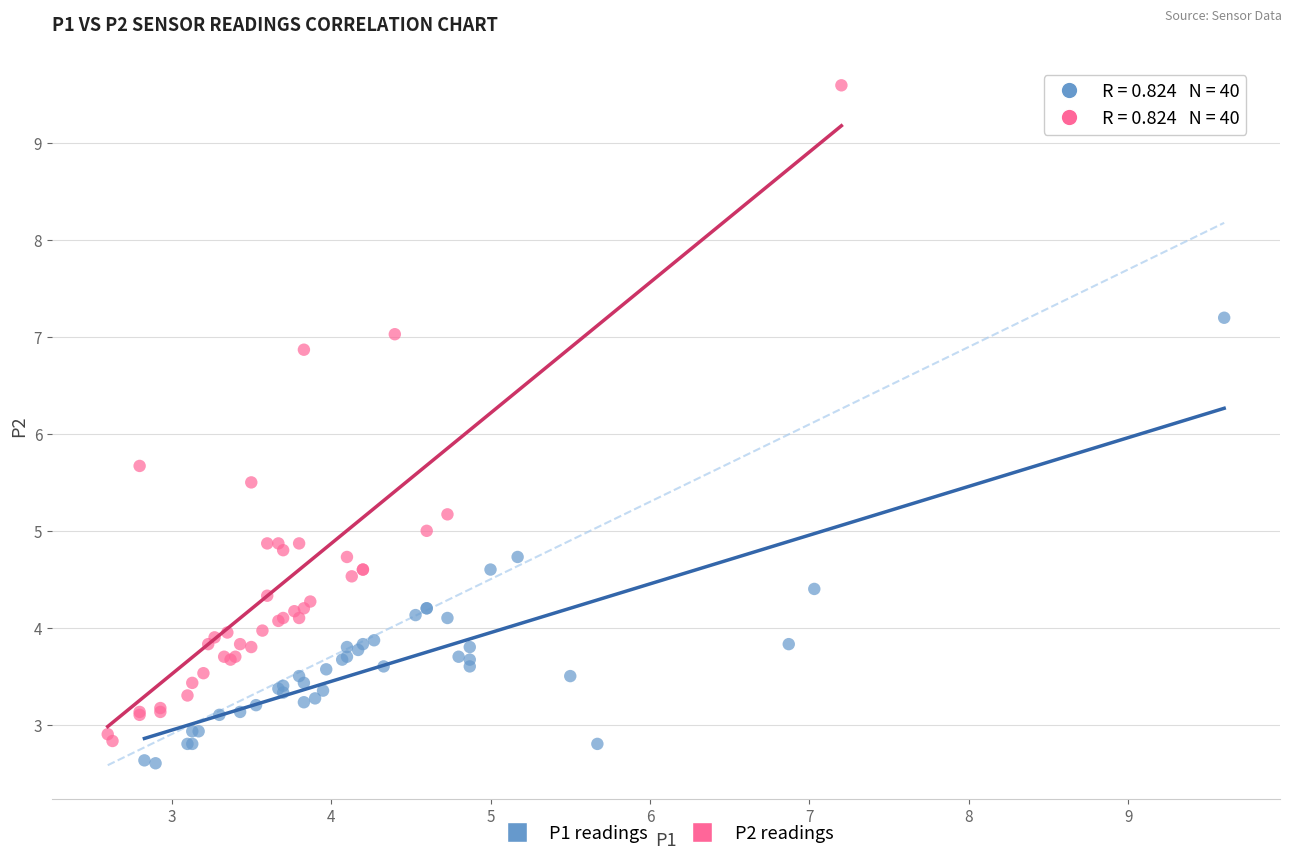

Which series has the widest spread of Y values?

P2 readings